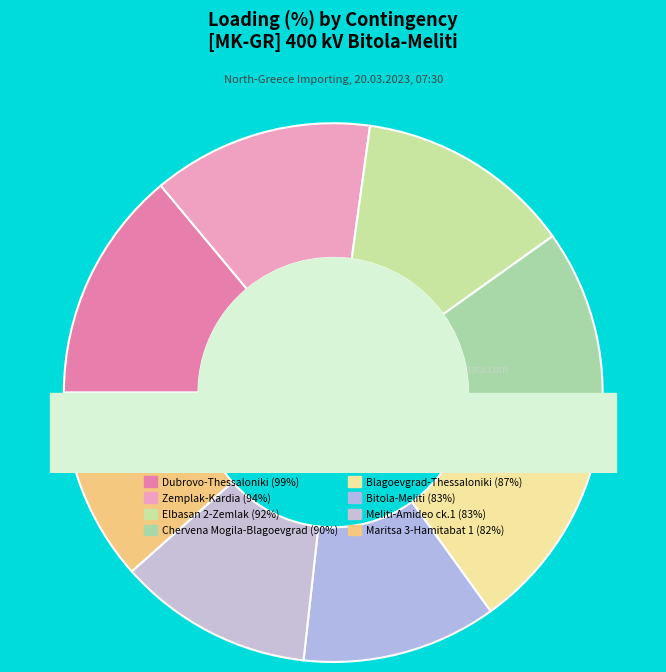

Which slice is the smallest?

N-1 400kV Maritsa 3 - Hamitabat 1